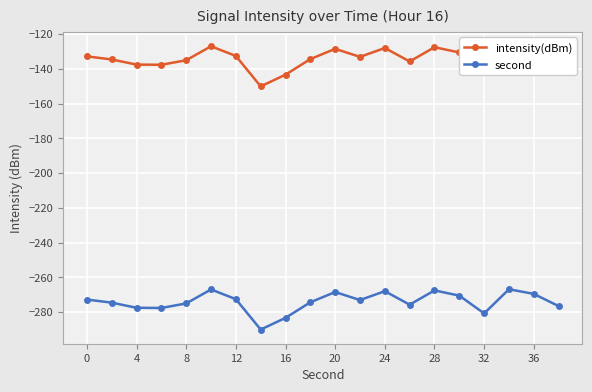

Is it true that second equals -146.0 at 32?

False